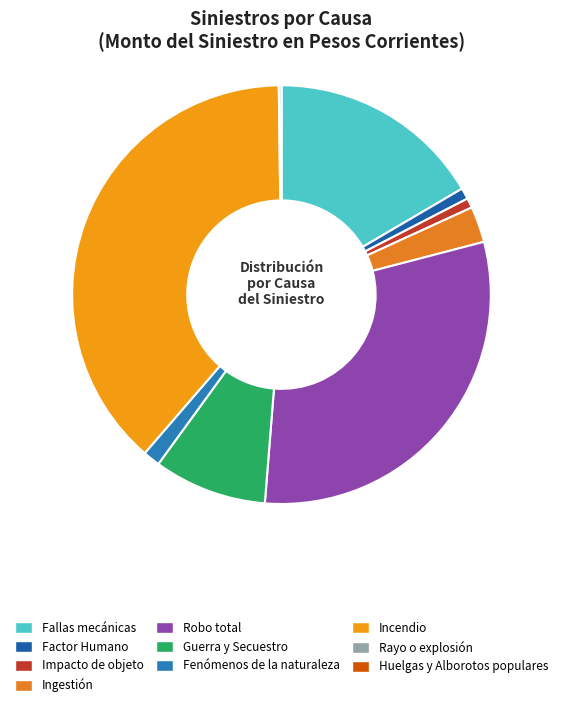

To the nearest percent, what percentage of the pie is Ingestión?

3%